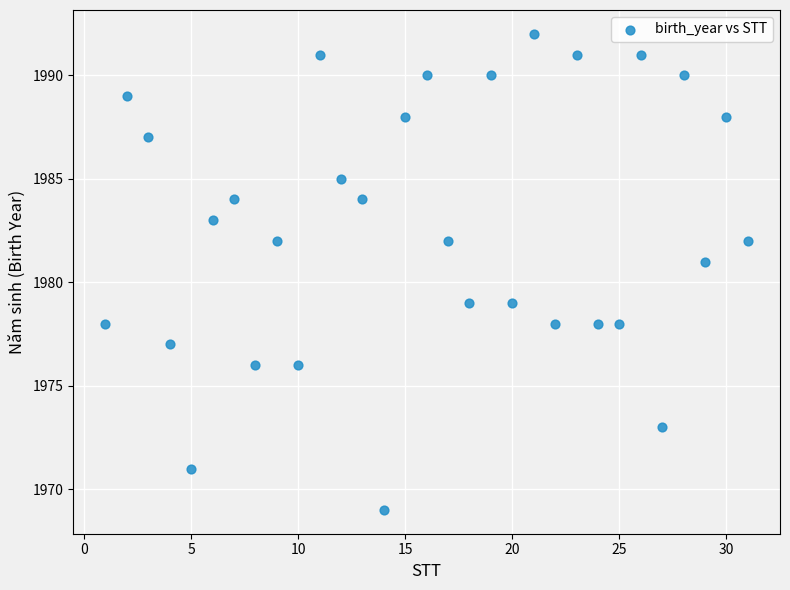

What is the range of Y values (max minus min)?

23